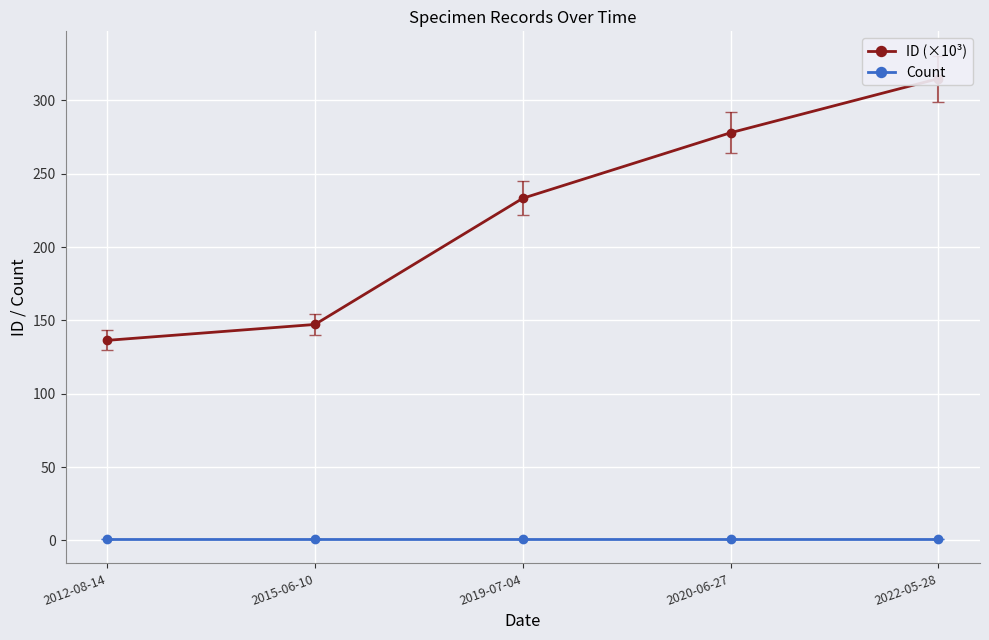

Between 2012-08-14 and 2020-06-27, which series saw the biggest shift?

ID (×10³)